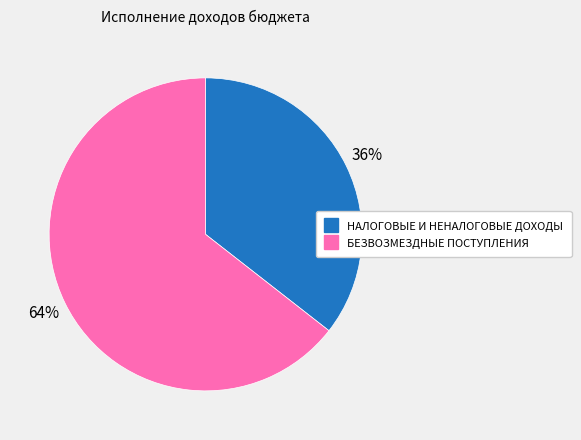

To the nearest percent, what is the combined percentage of БЕЗВОЗМЕЗДНЫЕ ПОСТУПЛЕНИЯ and НАЛОГОВЫЕ И НЕНАЛОГОВЫЕ ДОХОДЫ?

100%